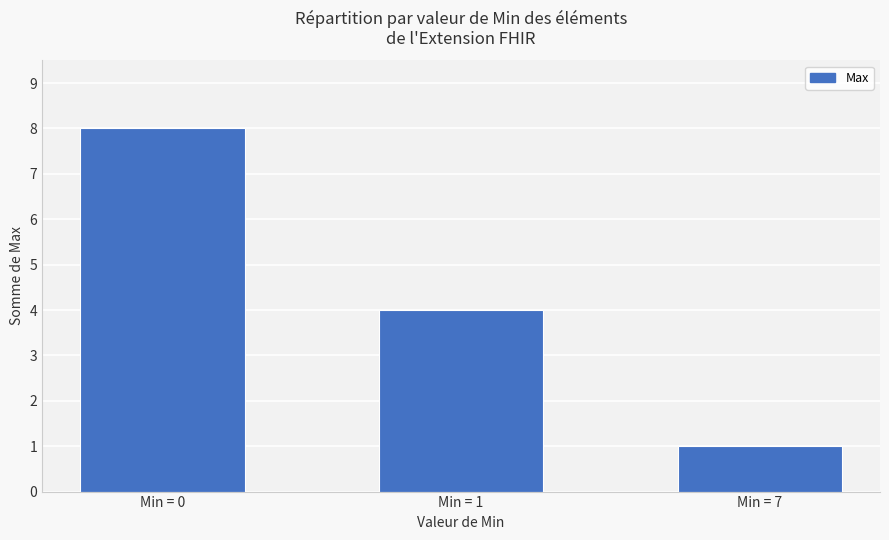

True or false: the data shows 8 at Min = 0.

True